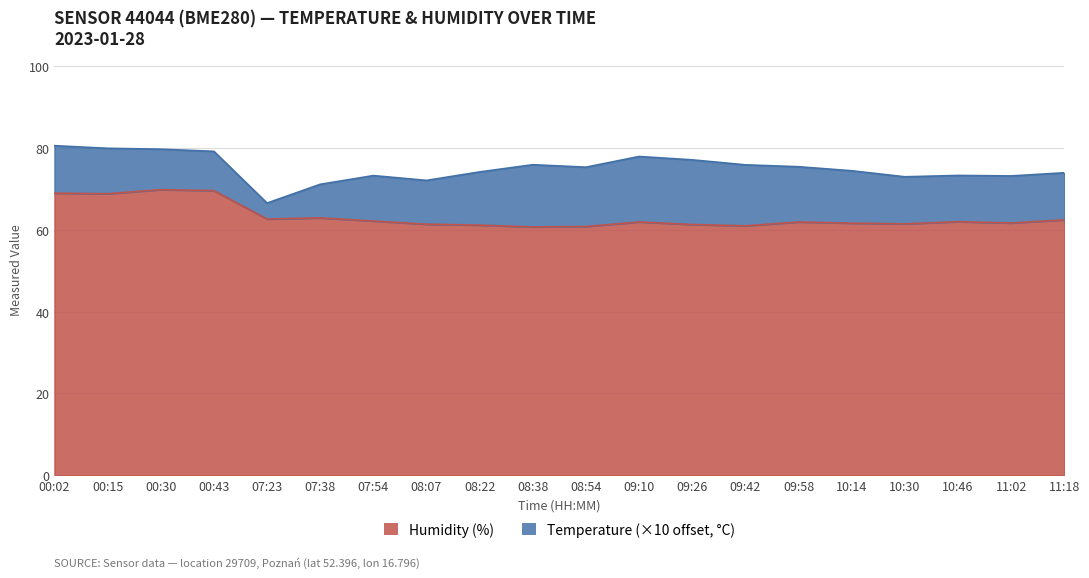

The value at 00:30 is 69.8. True or false?

True